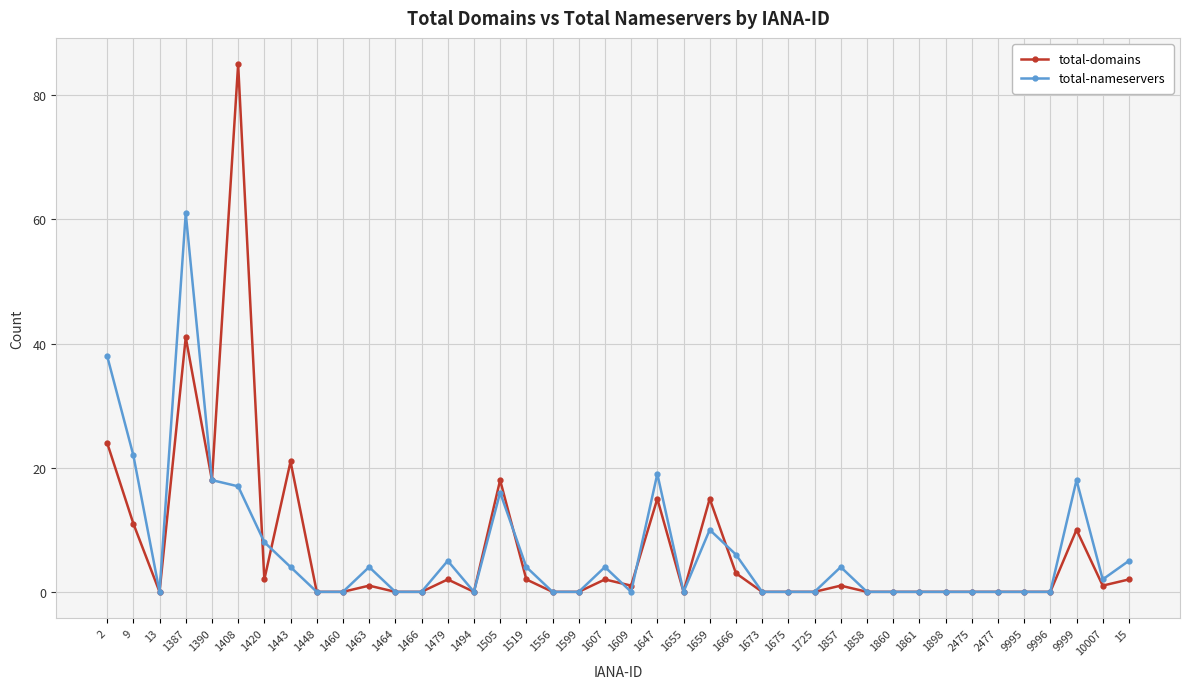

What is the sum of the total-domains values at 1408 and 1420?

87